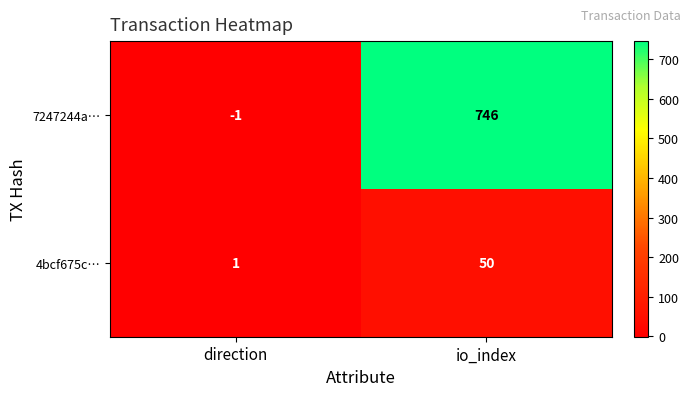

Between direction and io_index, which series saw the biggest shift?

7247244a…